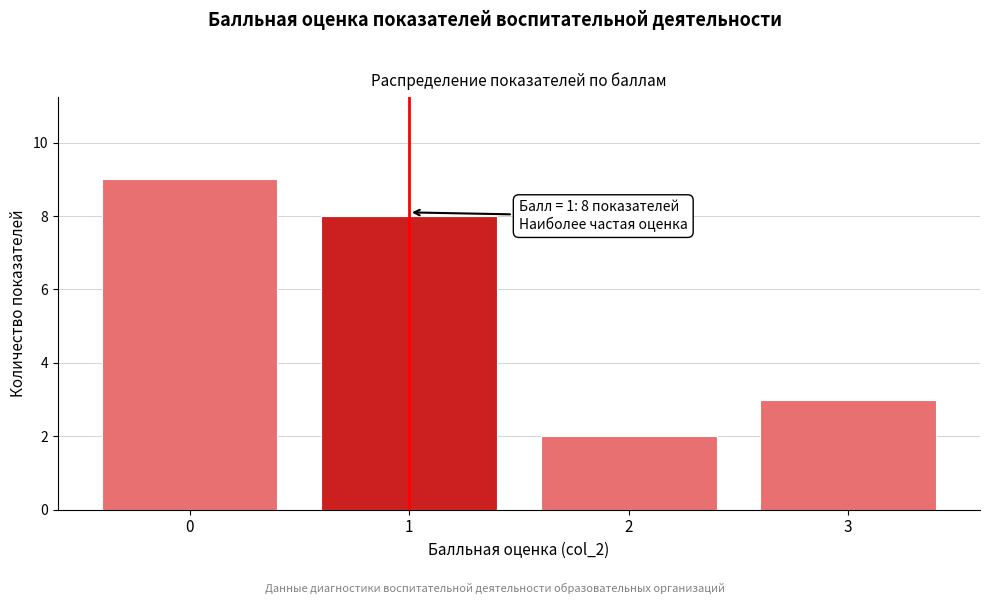

Reading left to right, transcribe all the data shown in this chart.

0=9	1=8	2=2	3=3